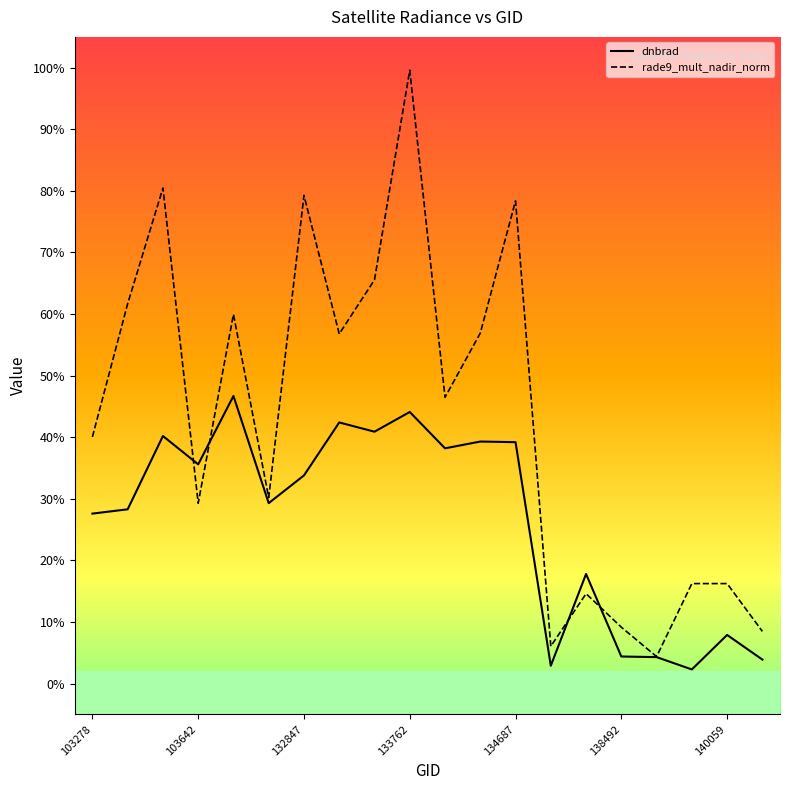

Which series has the largest total across all categories?

rade9_mult_nadir_norm